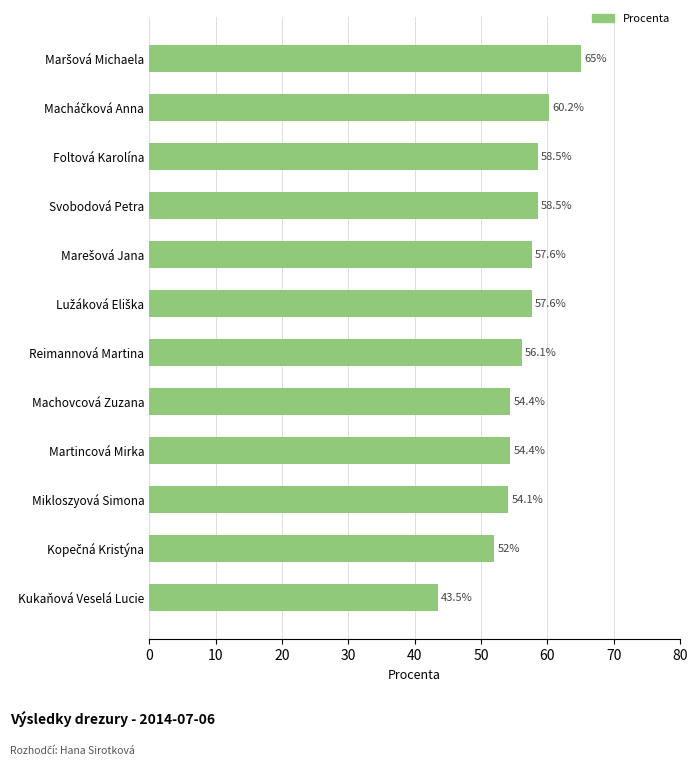

Reading top to bottom, what are all the values shown in this chart?

65.0	60.2	58.5	58.5	57.6	57.6	56.1	54.4	54.4	54.1	52.0	43.5